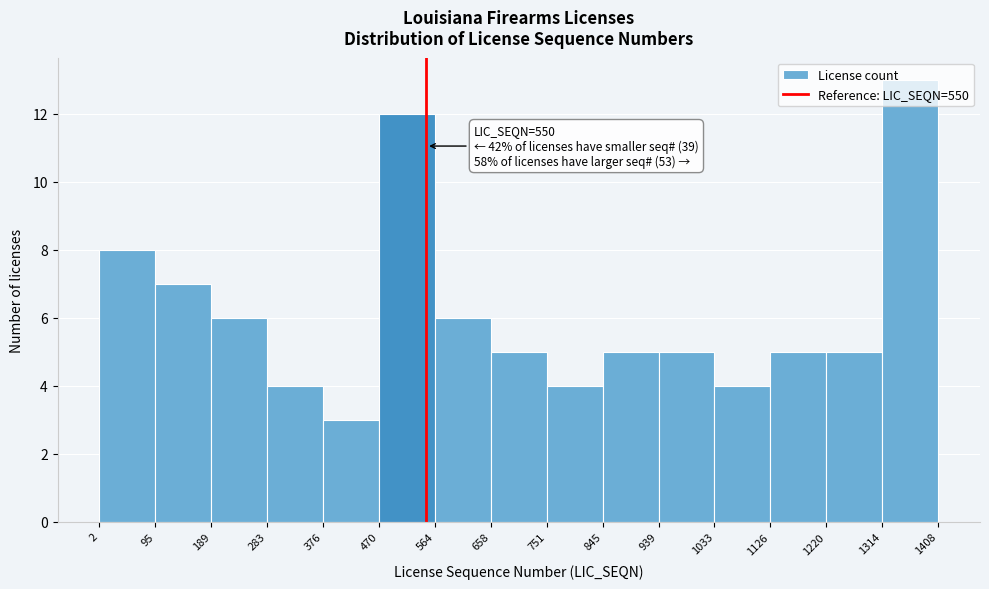

Which range on the x-axis has the tallest bar?

1314 to 1408